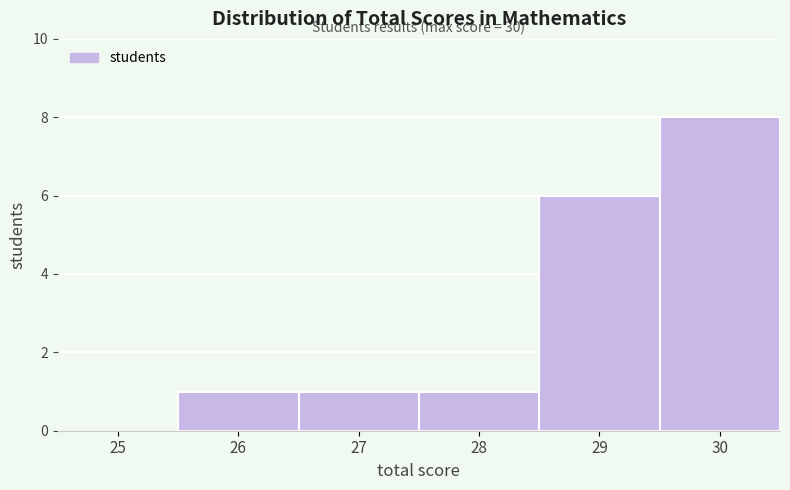

Reading right to left, transcribe all the data shown in this chart.

30=8	29=6	28=1	27=1	26=1	25=0